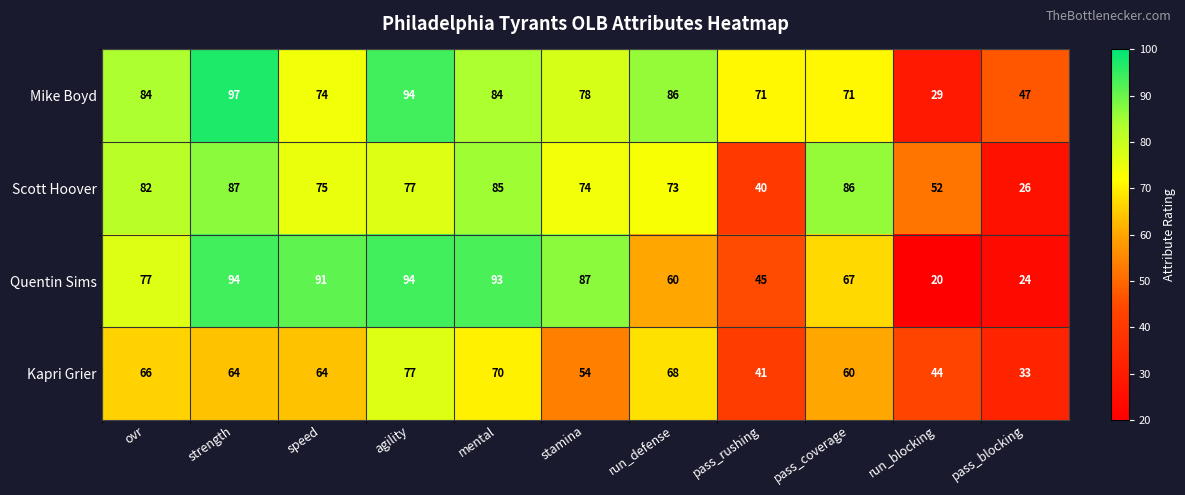

What is the sum of the Mike Boyd values at agility and pass_blocking?

141